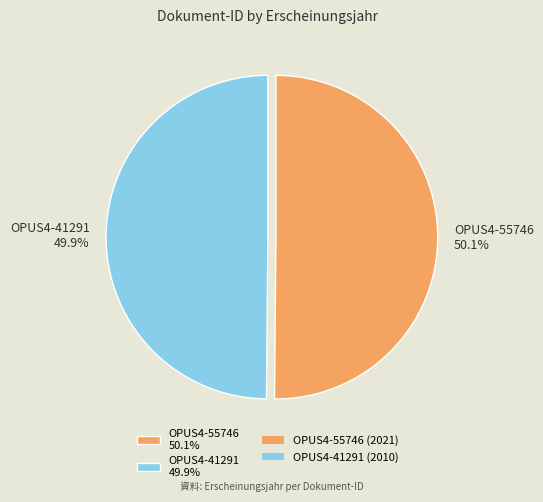

Approximately how many times larger is the value at OPUS4-41291 compared to OPUS4-55746?

1.0